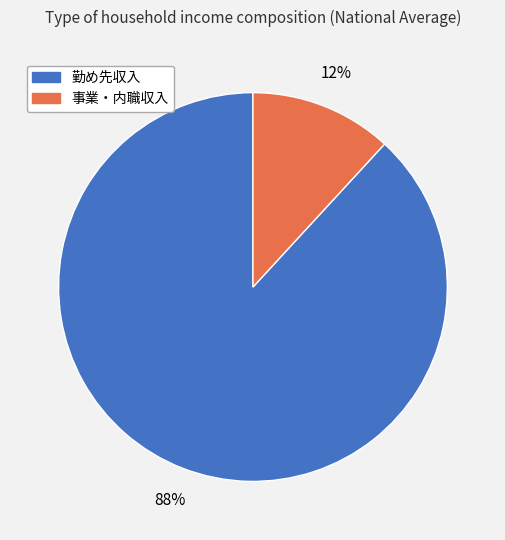

Which slice is the largest?

勤め先収入